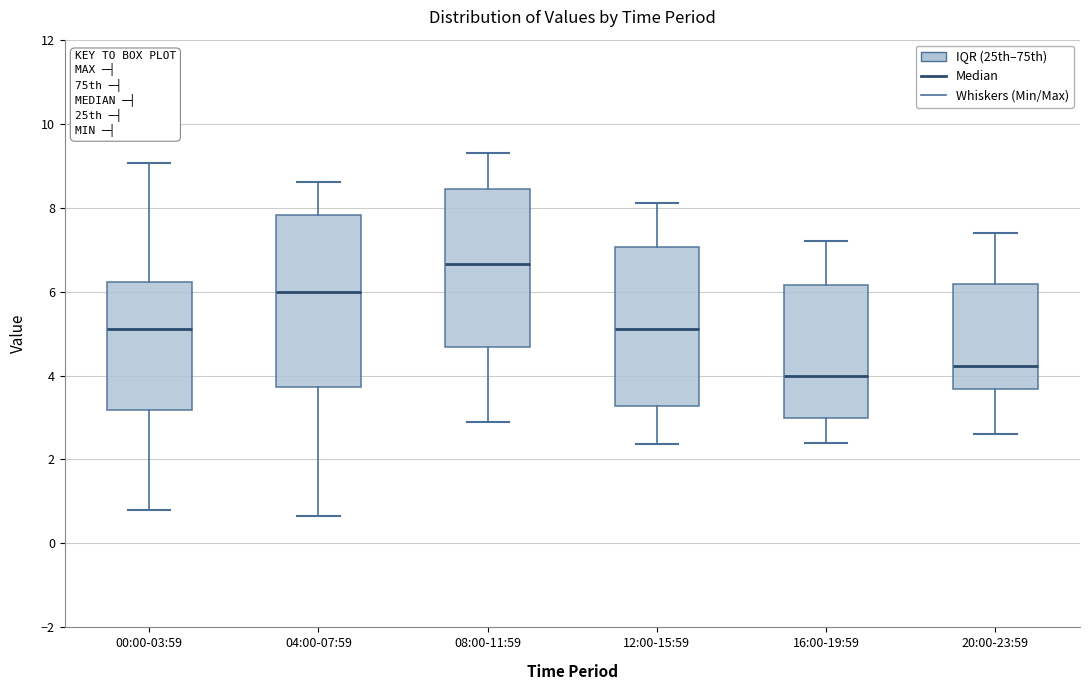

Reading left to right, transcribe this box plot: for each box, give where its median line is, the range the box spans, and where its two whiskers end, as read against the y-axis. The values are not printed on the chart, so give them approximately, as read against the axis.

00:00-03:59: median 5.2, box 3.2 to 6.2, whiskers 0.8 to 9.0
04:00-07:59: median 6.0, box 3.8 to 7.8, whiskers 0.6 to 8.6
08:00-11:59: median 6.6, box 4.6 to 8.4, whiskers 3.0 to 9.4
12:00-15:59: median 5.2, box 3.2 to 7.0, whiskers 2.4 to 8.2
16:00-19:59: median 4.0, box 3.0 to 6.2, whiskers 2.4 to 7.2
20:00-23:59: median 4.2, box 3.6 to 6.2, whiskers 2.6 to 7.4